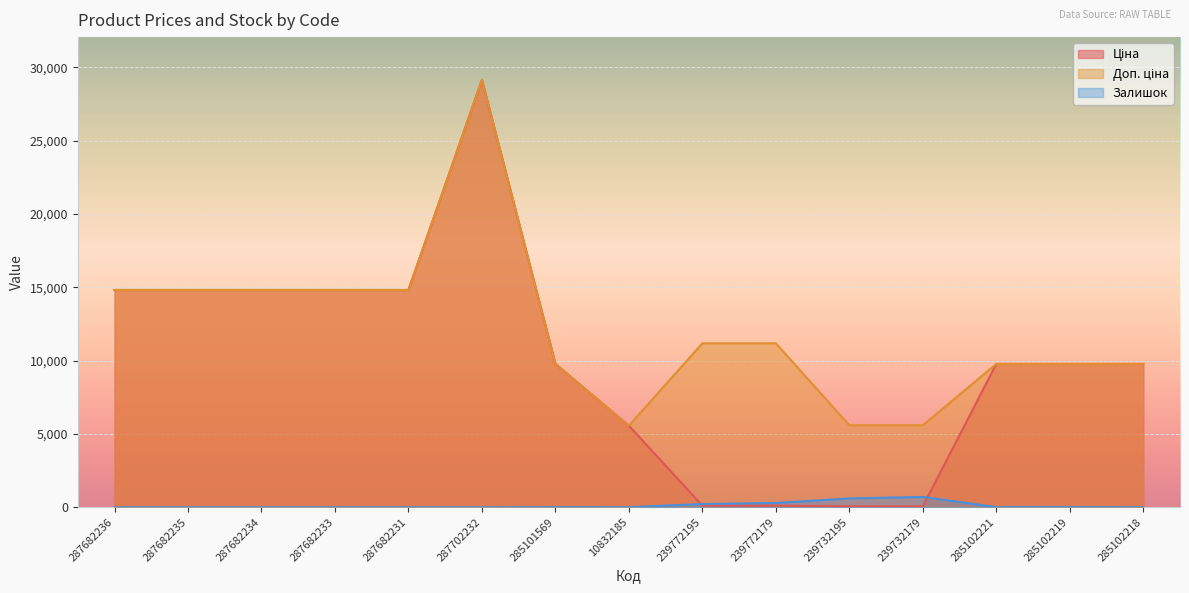

The value of Залишок at 285101569 is 7.0. True or false?

True